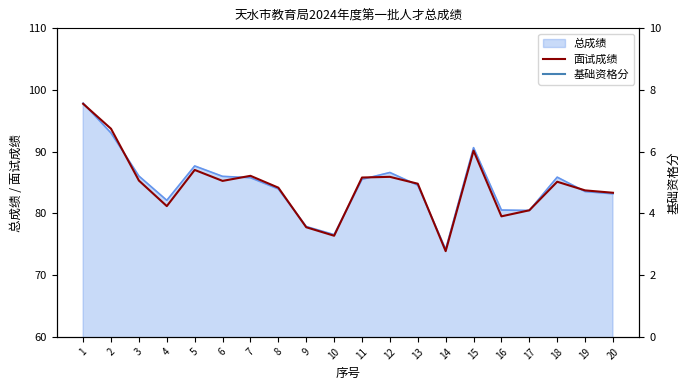

List the labels in order of value, largest first.

1, 2, 15, 5, 7, 12, 11, 3, 6, 18, 13, 8, 19, 20, 4, 17, 16, 9, 10, 14